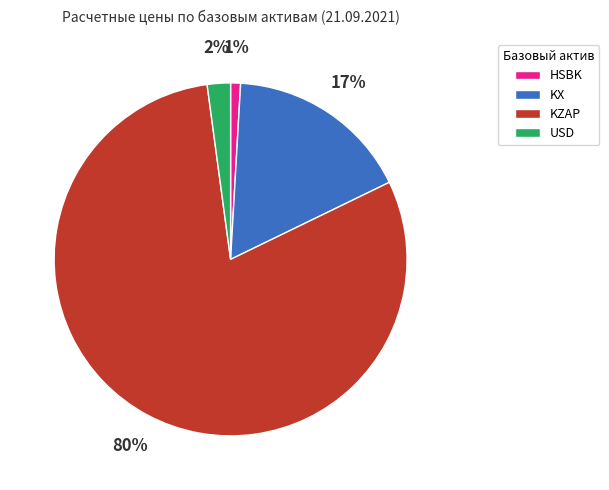

To the nearest percent, what is the difference between the largest and smallest slice percentages?

79%